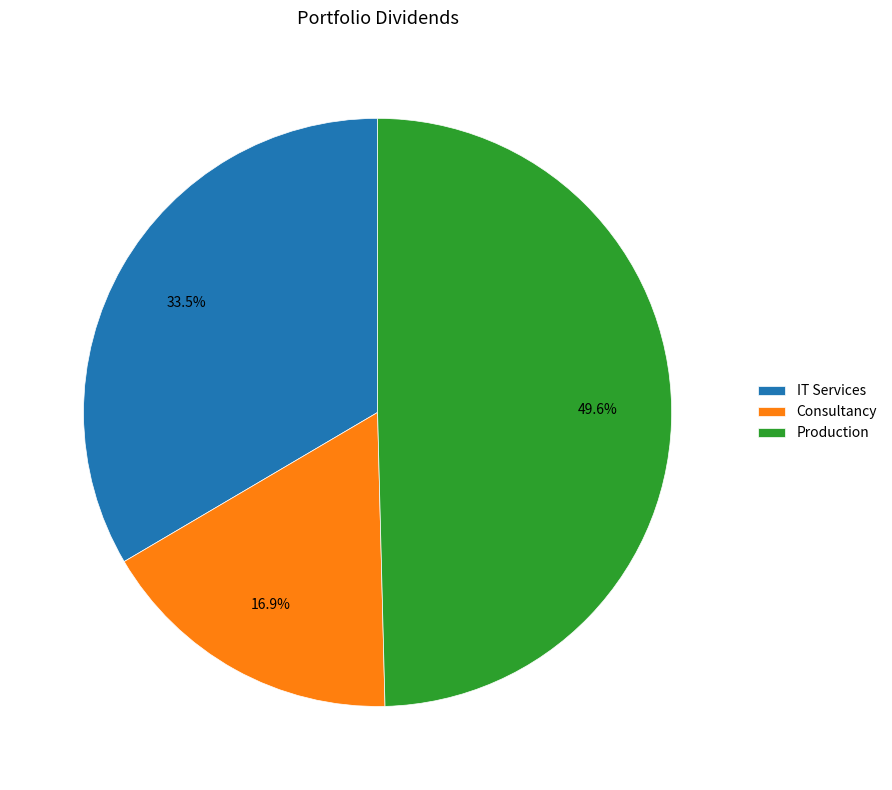

Rank the categories by value from lowest to highest.

Consultancy, IT Services, Production